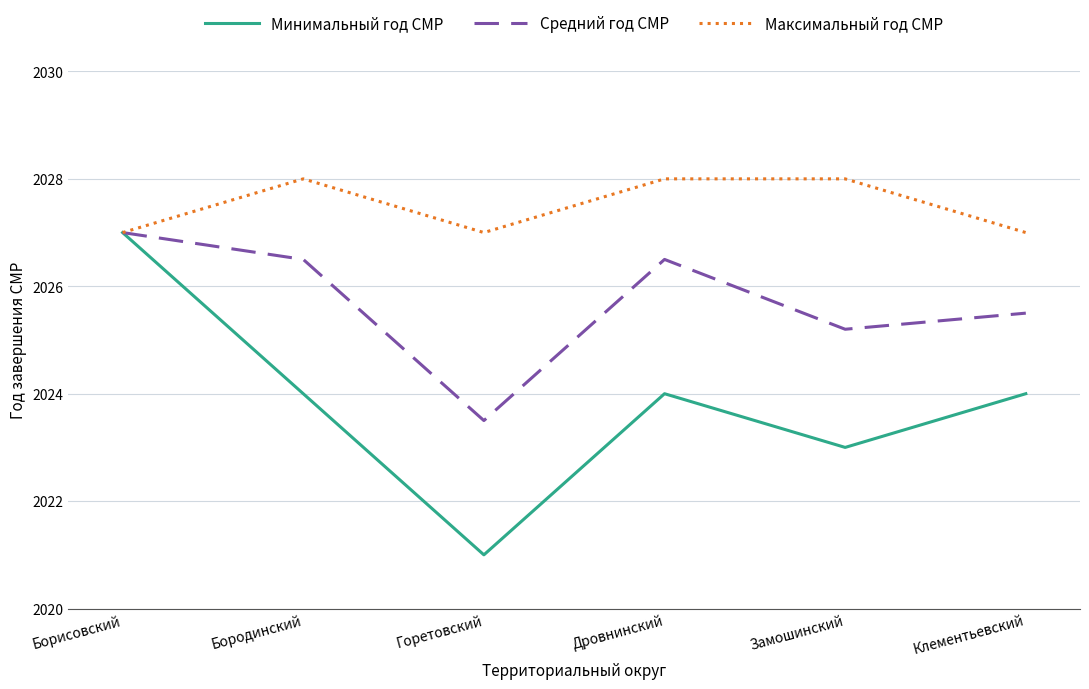

Where is Средний год СМР nearest to the value 2025?

Замошинский